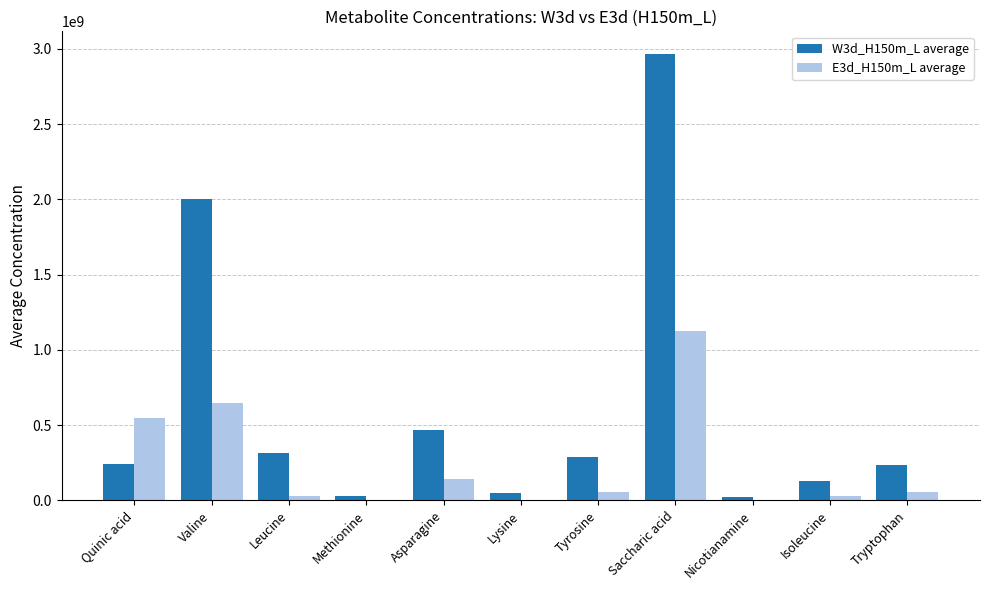

What is the sum of the E3d_H150m_L average values at Nicotianamine and Tyrosine?

62718416.9